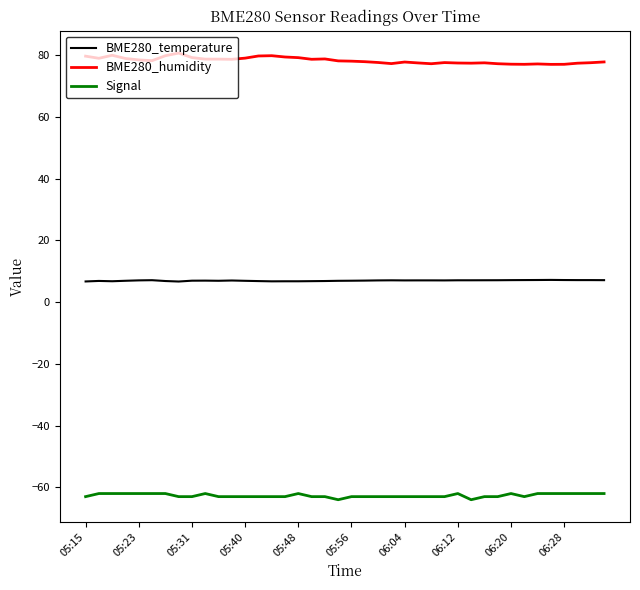

What are all the series names shown in the legend?

BME280_temperature, BME280_humidity, Signal